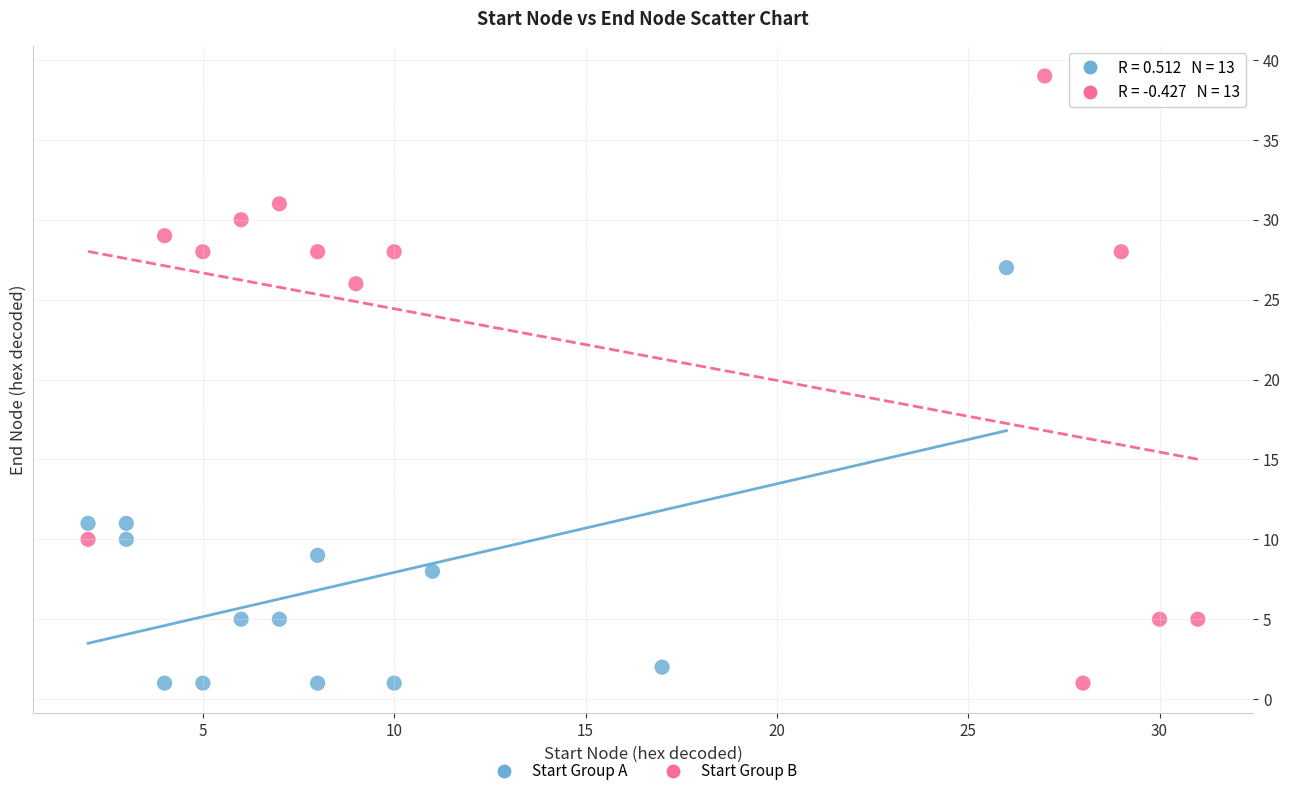

Which series has the largest Y range (max minus min)?

Start Group B